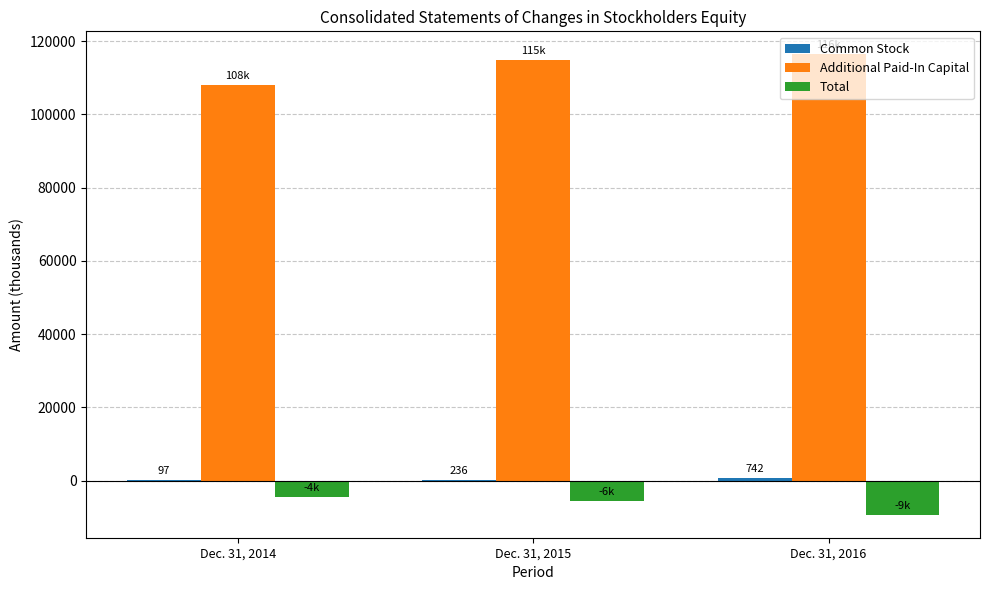

What is the sum of all Total values?

-19293